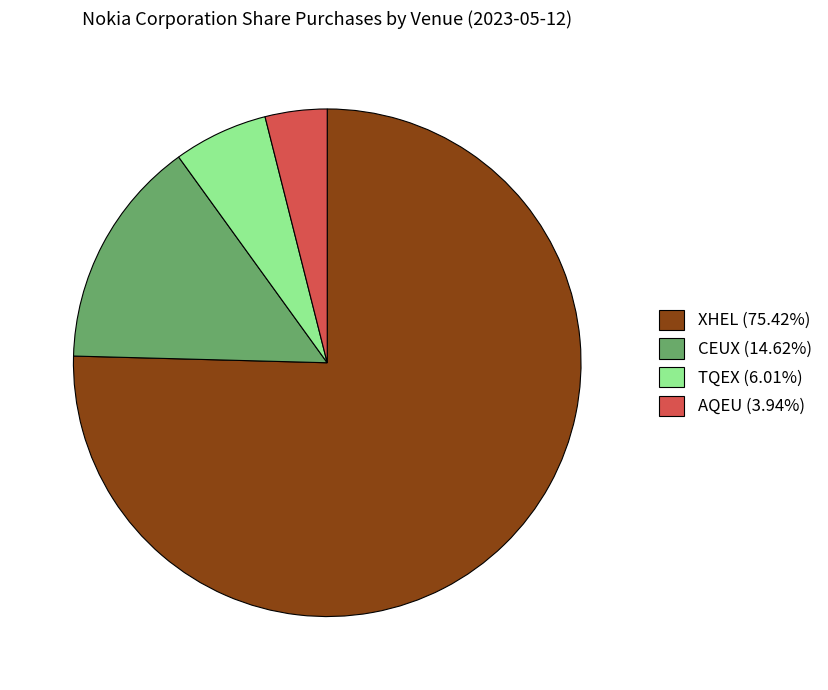

Approximately how many times larger is the value at CEUX (14.62%) compared to TQEX (6.01%)?

2.4